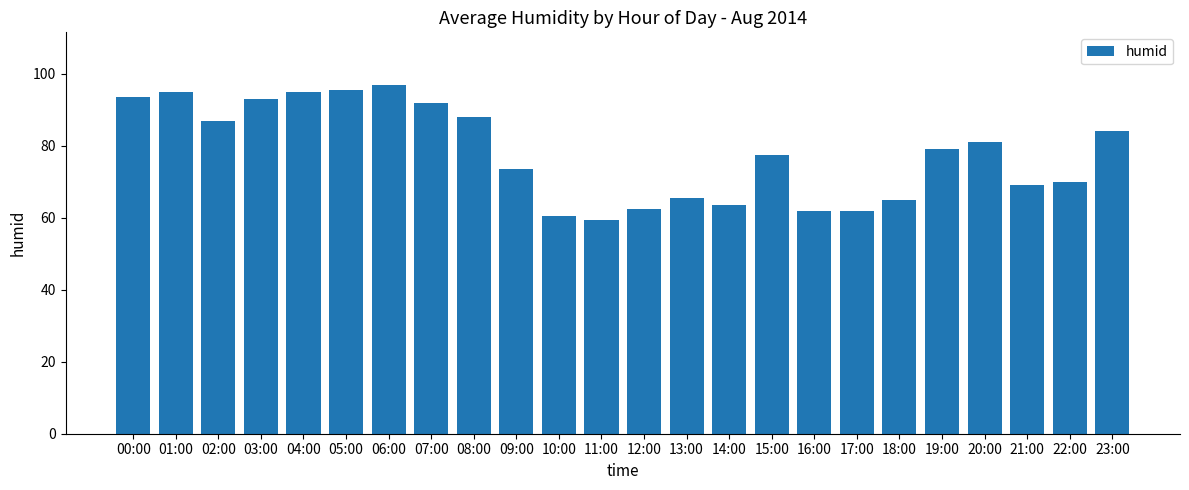

What is the label of the 17th bar from the left?

16:00